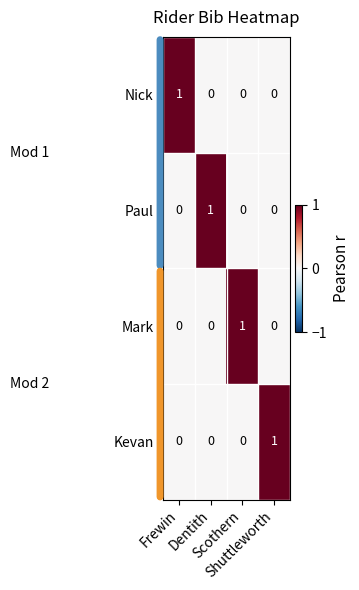

At how many categories does at least one series exceed 0?

4